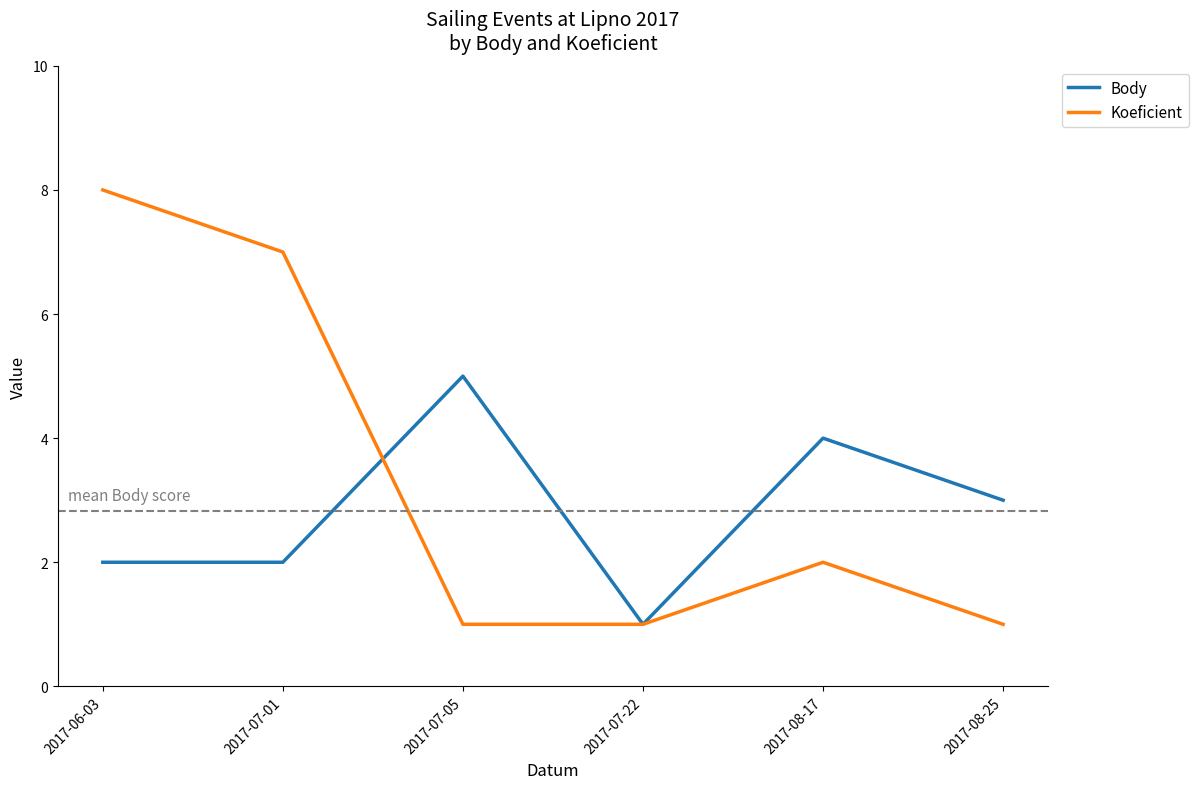

True or false: Koeficient has more than 0 points higher than both neighbors.

True